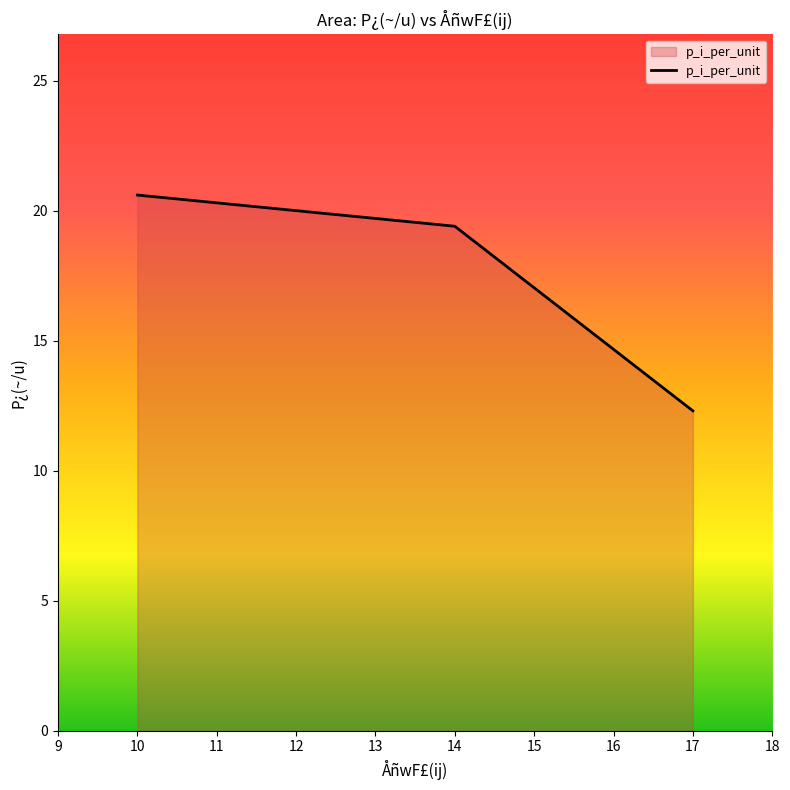

What is the greatest value displayed?

20.6